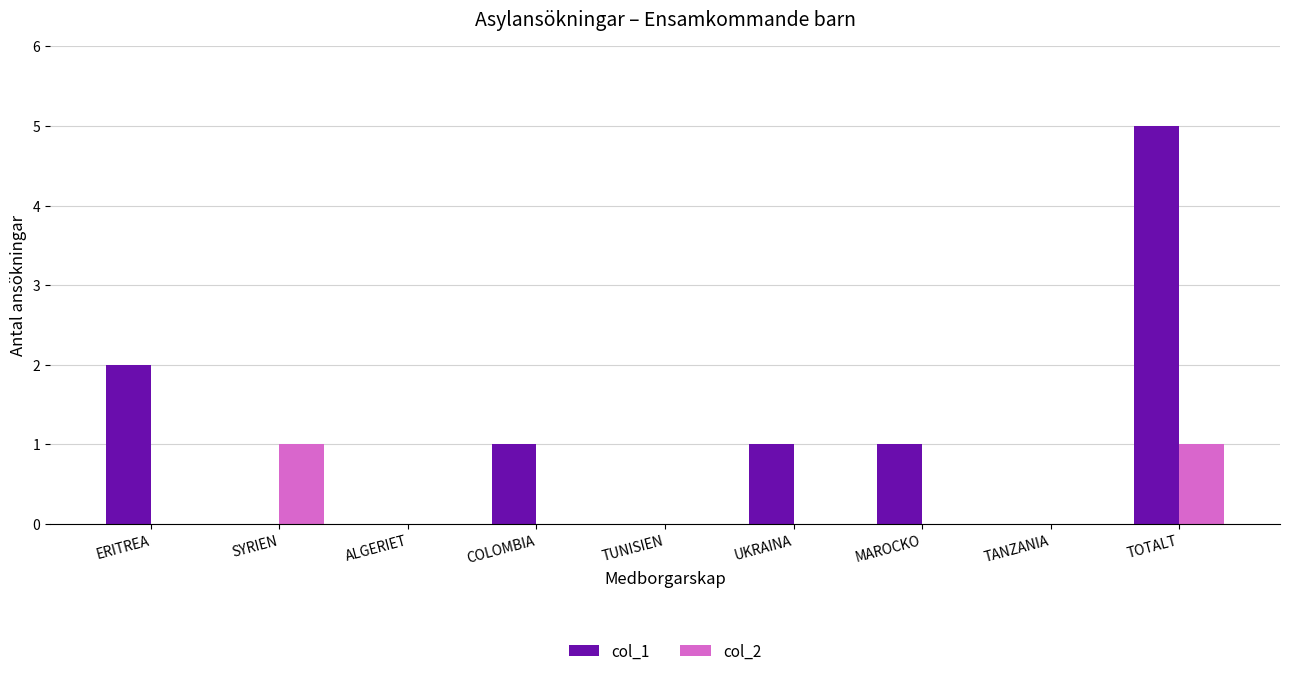

At which category does the chart reach its peak across all series?

TOTALT